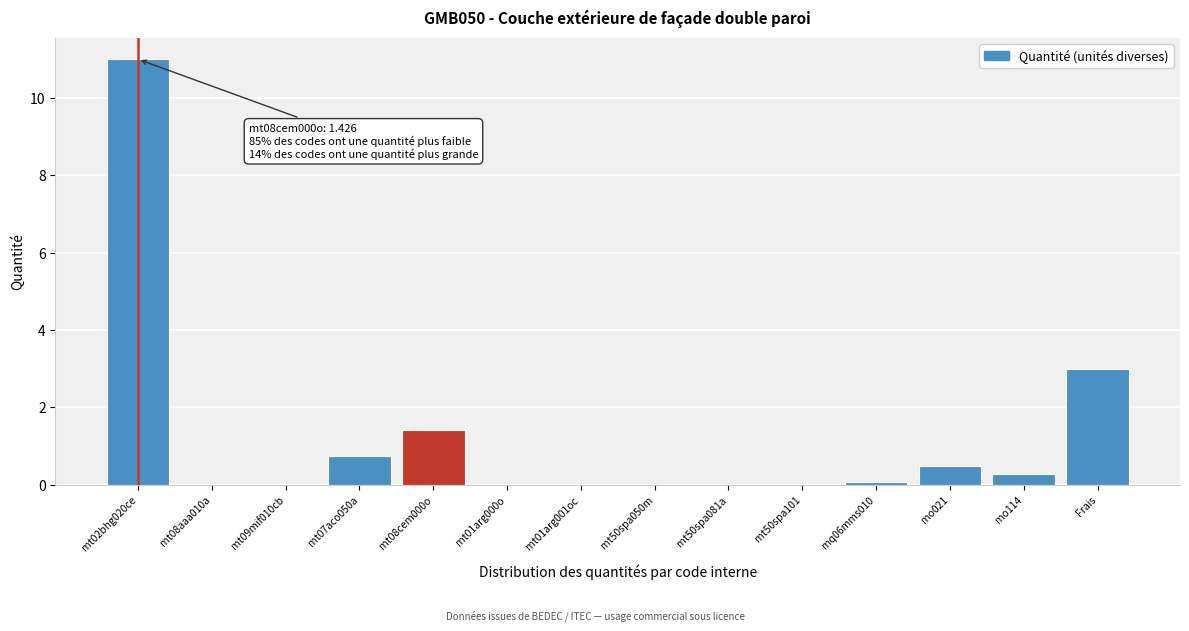

What is the sum of all values?

17.1